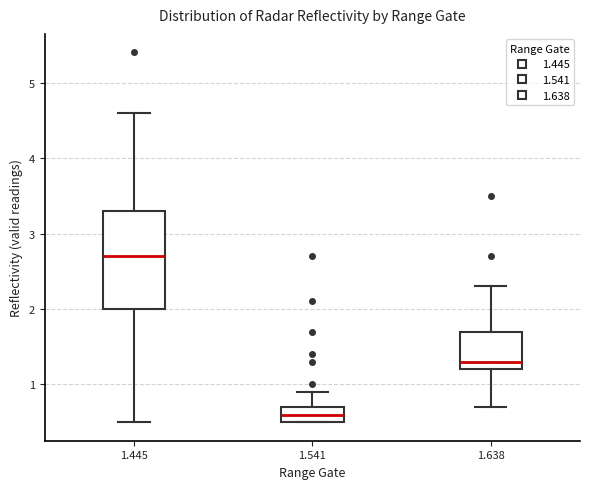

Which box's median line is the lowest?

1.541